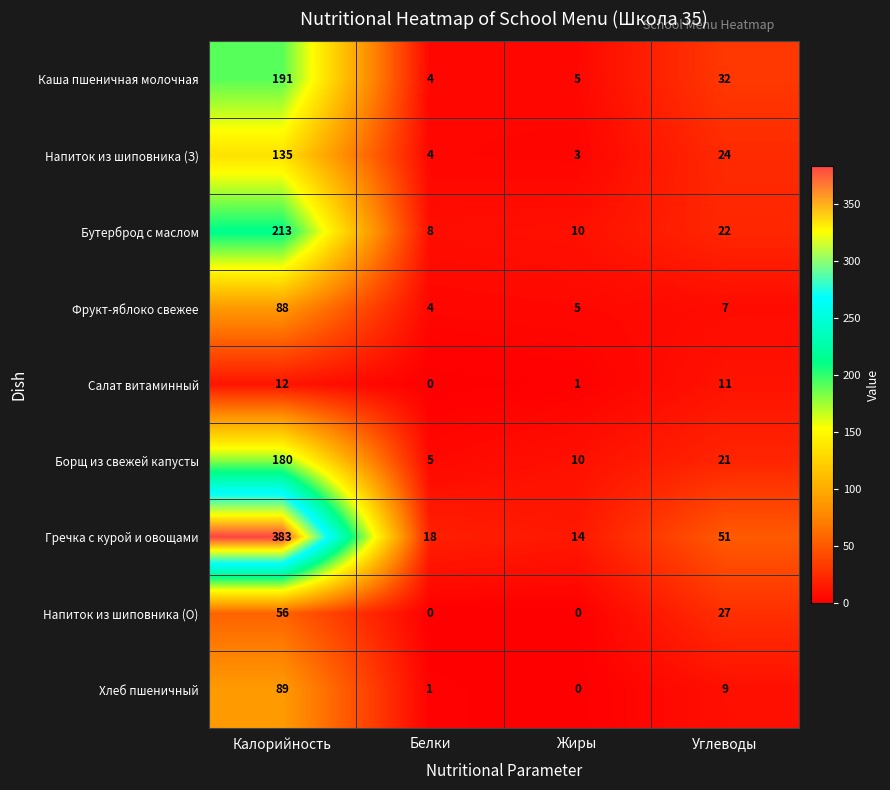

Count the number of categories in the chart.

4